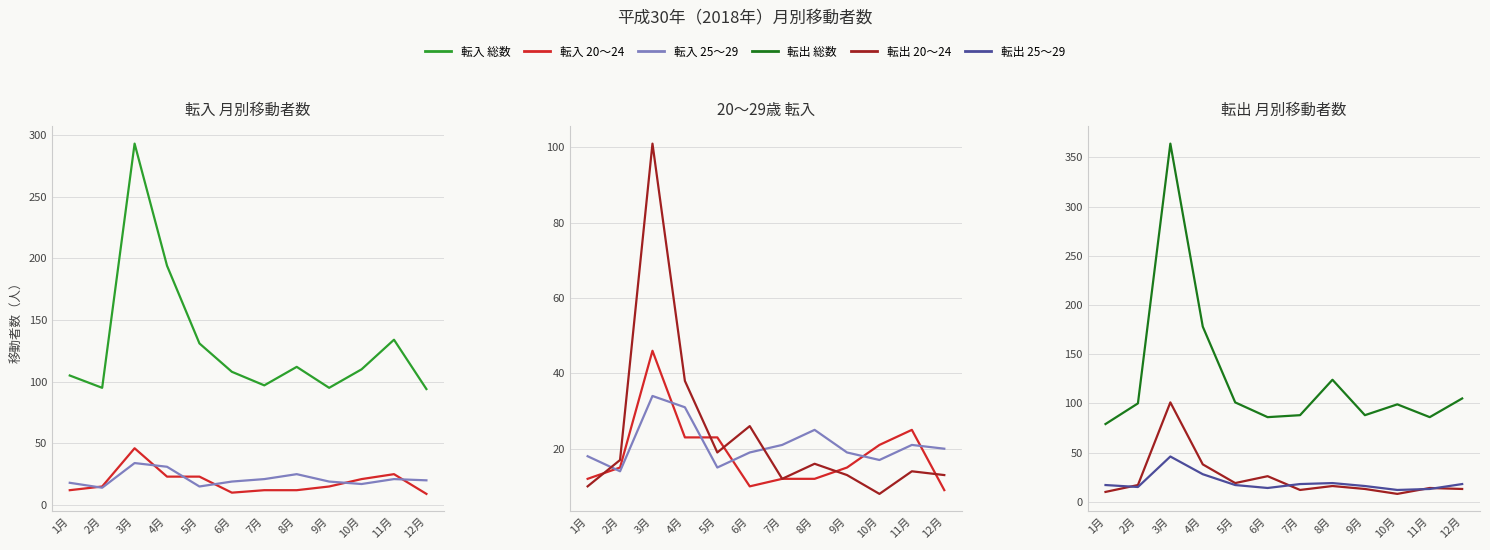

How many series are shown in this chart?

6